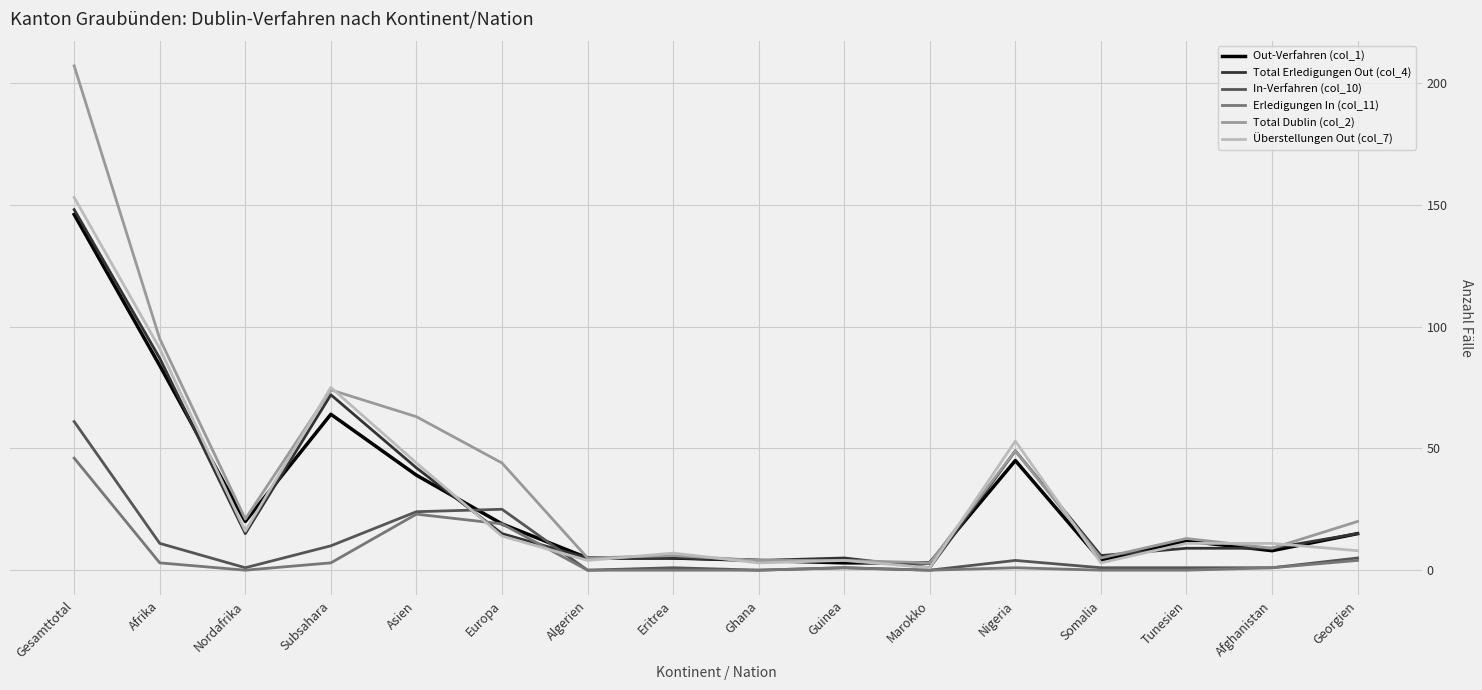

Reading right to left, what are all the values shown in this chart?

Out-Verfahren (col_1): Georgien=15	Afghanistan=8	Tunesien=12	Somalia=4	Nigeria=45	Marokko=3	Guinea=3	Ghana=4	Eritrea=5	Algerien=5	Europa=19	Asien=39	Subsahara=64	Nordafrika=20	Afrika=84	Gesamttotal=146
Total Erledigungen Out (col_4): Georgien=15	Afghanistan=9	Tunesien=9	Somalia=6	Nigeria=49	Marokko=1	Guinea=5	Ghana=4	Eritrea=5	Algerien=5	Europa=15	Asien=42	Subsahara=72	Nordafrika=15	Afrika=87	Gesamttotal=148
In-Verfahren (col_10): Georgien=5	Afghanistan=1	Tunesien=1	Somalia=1	Nigeria=4	Marokko=0	Guinea=1	Ghana=0	Eritrea=1	Algerien=0	Europa=25	Asien=24	Subsahara=10	Nordafrika=1	Afrika=11	Gesamttotal=61
Erledigungen In (col_11): Georgien=4	Afghanistan=1	Tunesien=0	Somalia=0	Nigeria=1	Marokko=0	Guinea=1	Ghana=0	Eritrea=0	Algerien=0	Europa=19	Asien=23	Subsahara=3	Nordafrika=0	Afrika=3	Gesamttotal=46
Total Dublin (col_2): Georgien=20	Afghanistan=9	Tunesien=13	Somalia=5	Nigeria=49	Marokko=3	Guinea=4	Ghana=4	Eritrea=6	Algerien=5	Europa=44	Asien=63	Subsahara=74	Nordafrika=21	Afrika=95	Gesamttotal=207
Überstellungen Out (col_7): Georgien=8	Afghanistan=11	Tunesien=11	Somalia=3	Nigeria=53	Marokko=1	Guinea=4	Ghana=3	Eritrea=7	Algerien=4	Europa=14	Asien=44	Subsahara=75	Nordafrika=16	Afrika=91	Gesamttotal=153